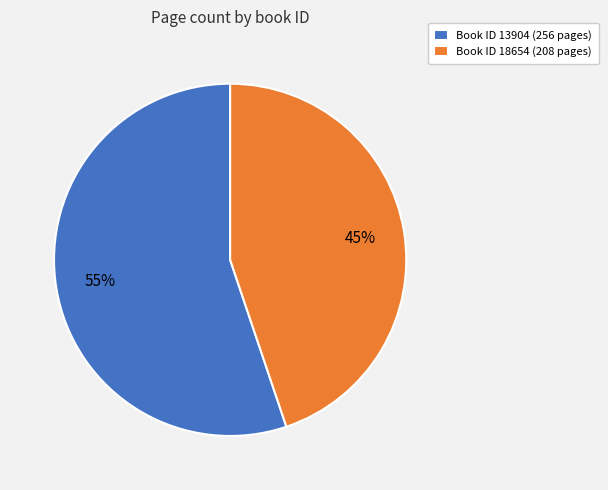

To the nearest percent, what portion does Book ID 18654 (208 pages) represent?

45%